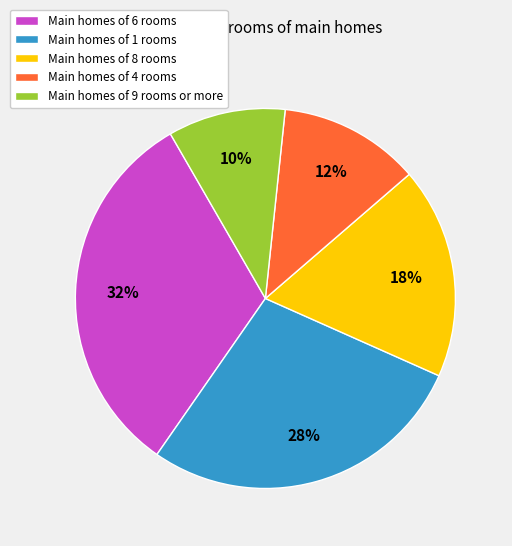

Does any single category account for the majority?

No